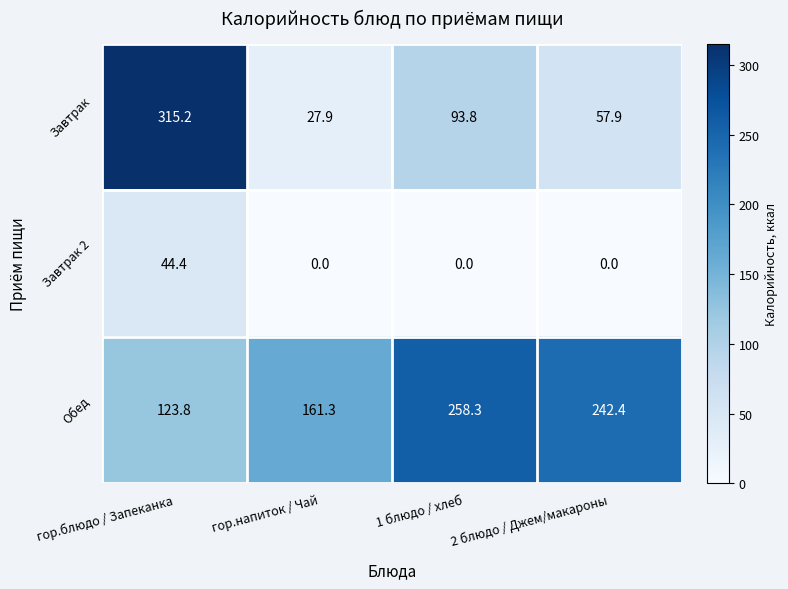

What is the difference between the highest and lowest values at гор.напиток / Чай?

161.3